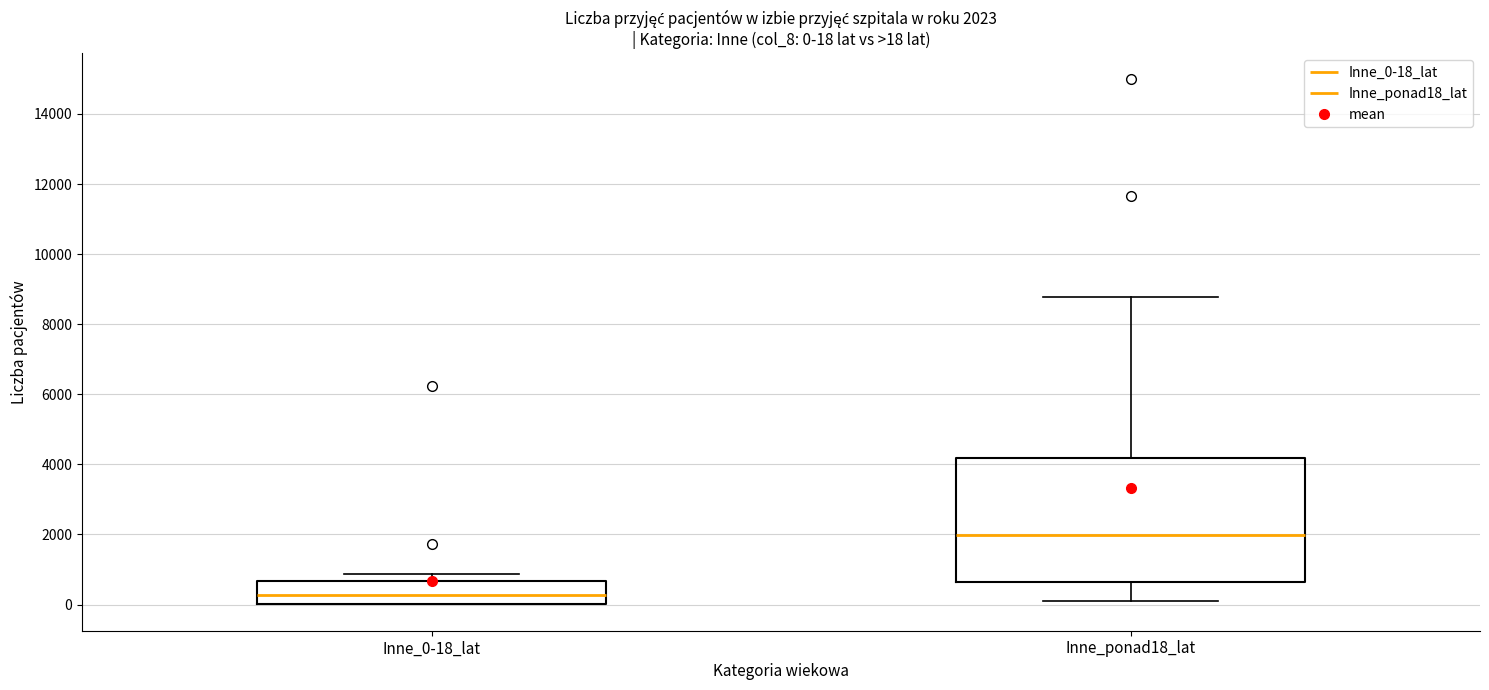

Which box has the highest median line?

Inne_ponad18_lat